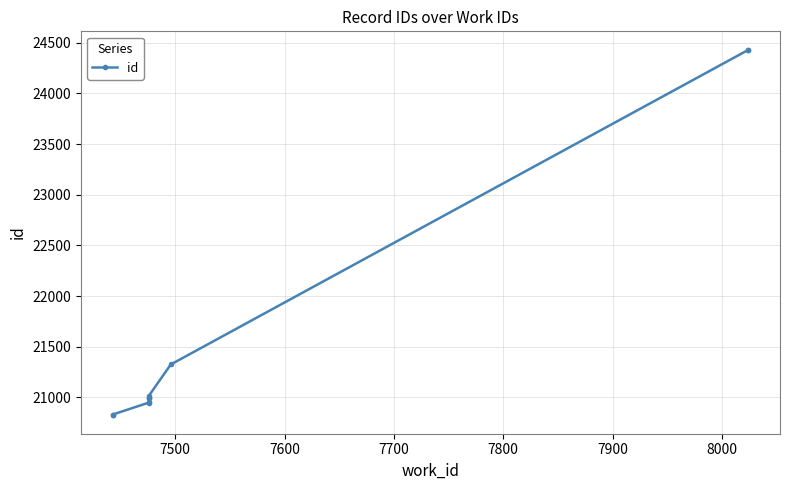

Count the number of categories in the chart.

10